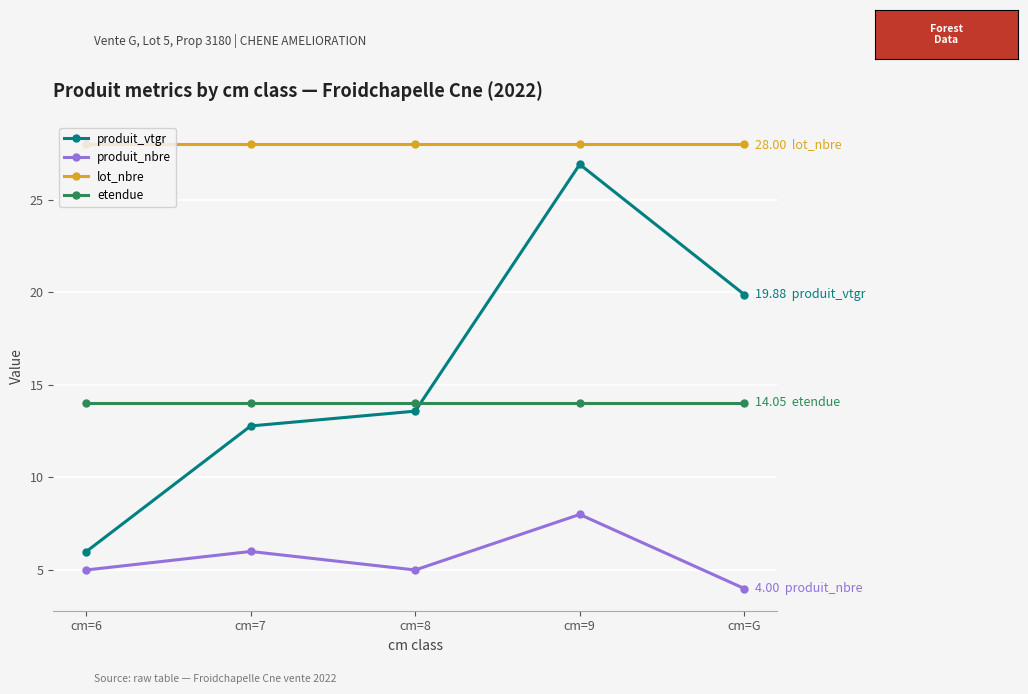

At how many categories does at least one series exceed 8?

5